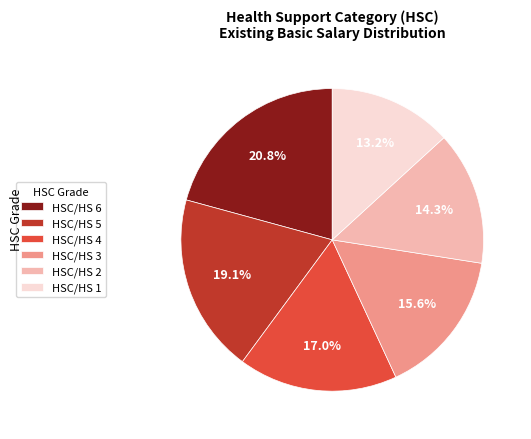

Does any single category account for the majority?

No